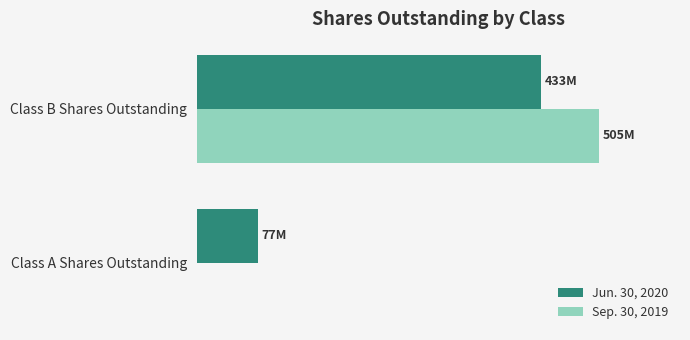

What is the value of the Jun. 30, 2020 bar at the 2nd from the left?

433000000